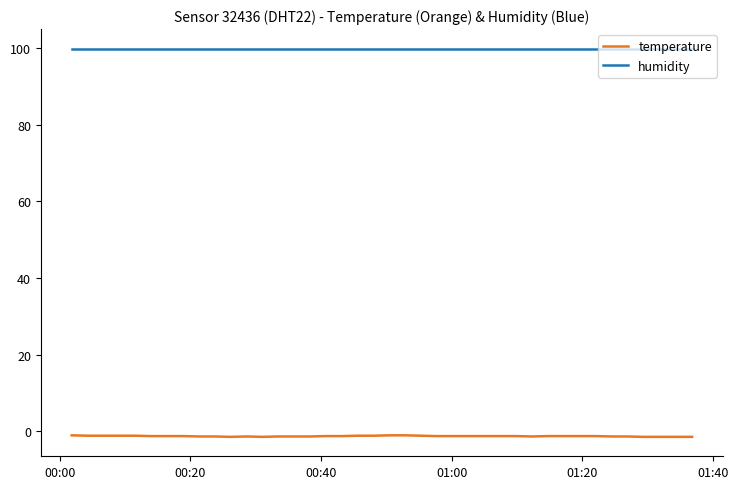

Does the chart display data point markers on the line(s)?

No